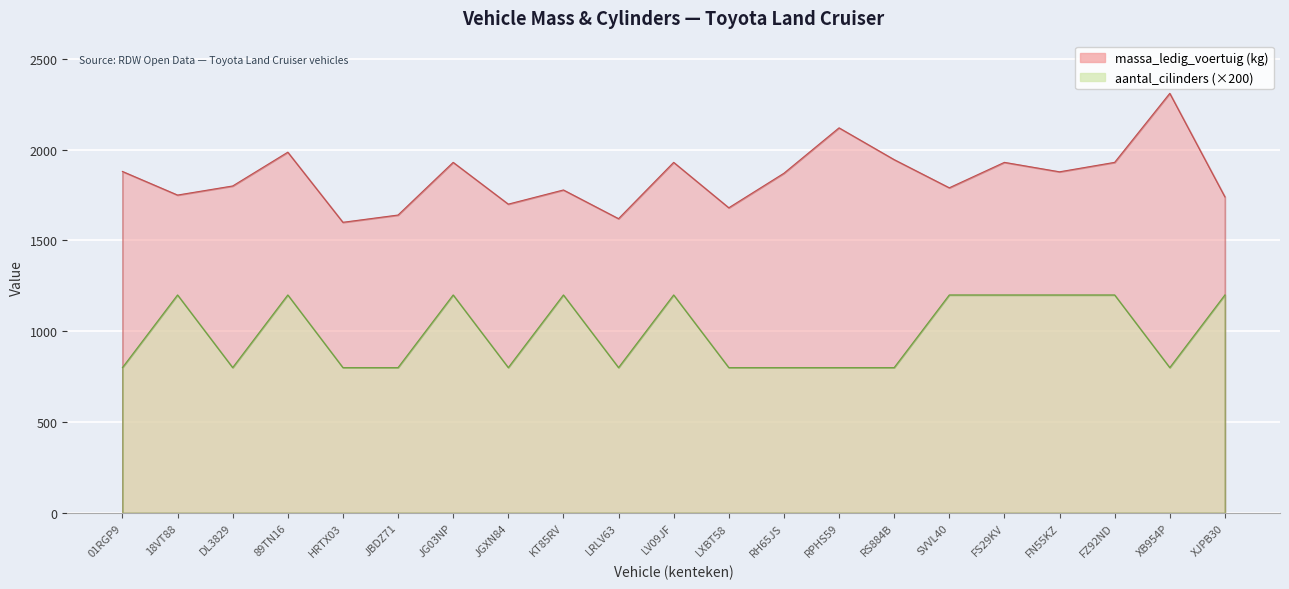

What are all the series names shown in the legend?

massa_ledig_voertuig, aantal_cilinders